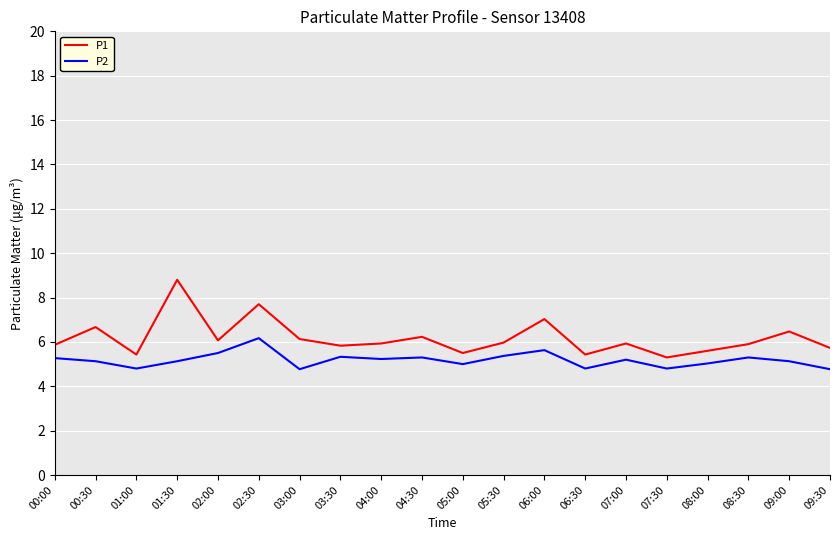

What is the difference between the P1 values at 02:00 and 01:30?

2.7